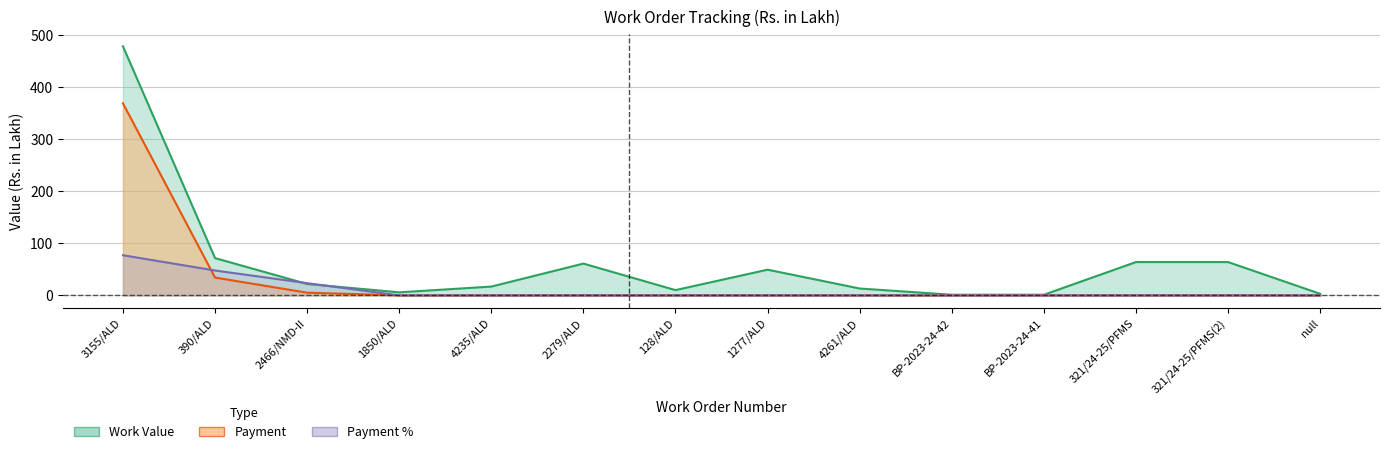

What is the label of the 1st point from the right?

null